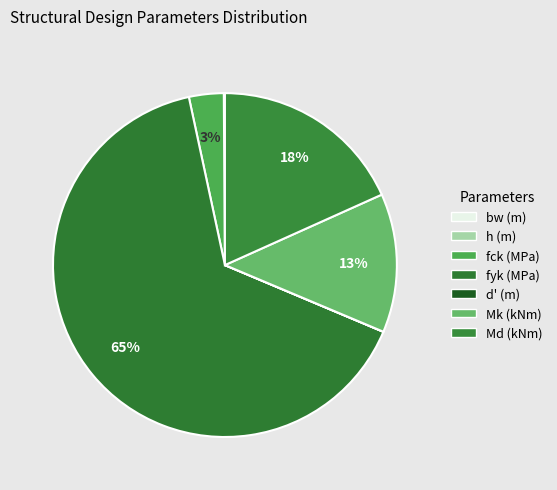

Rank the categories by value from highest to lowest.

fyk (MPa), Md (kNm), Mk (kNm), fck (MPa), h (m), bw (m), d' (m)